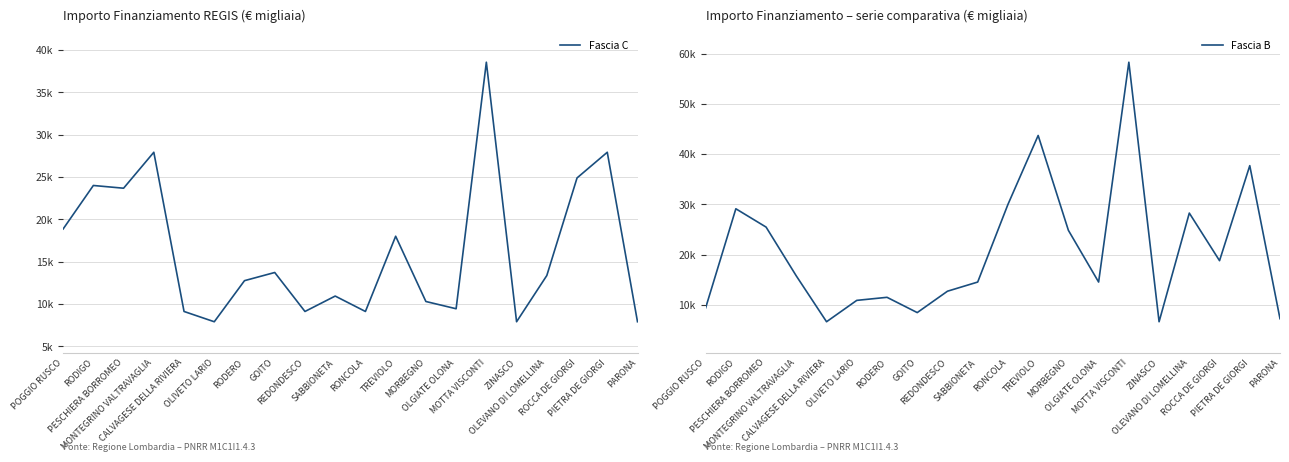

Count the number of data series in this chart.

2